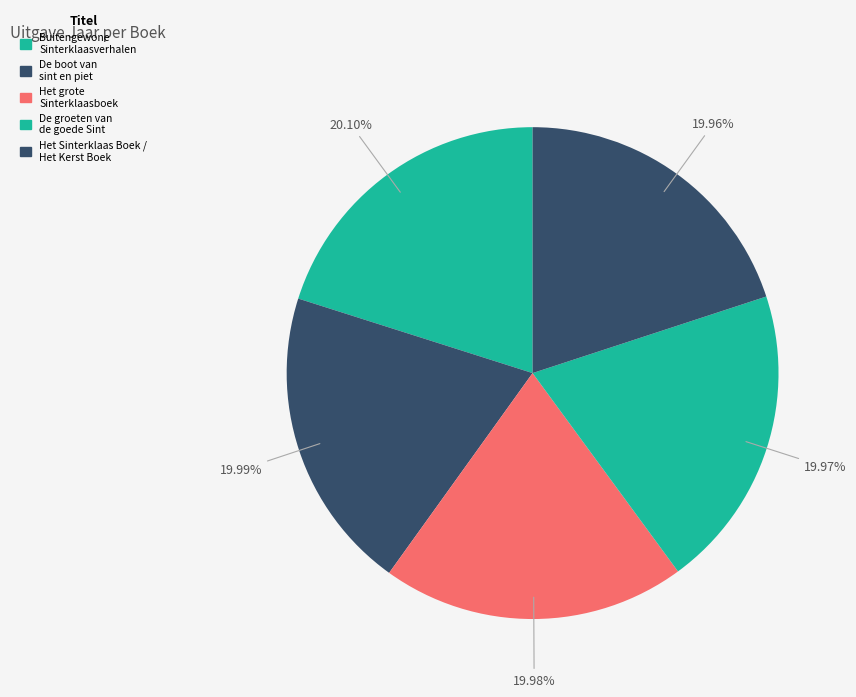

Approximately how many times larger is the value at Buitengewone Sinterklaasverhalen compared to De groeten van de goede Sint?

1.0